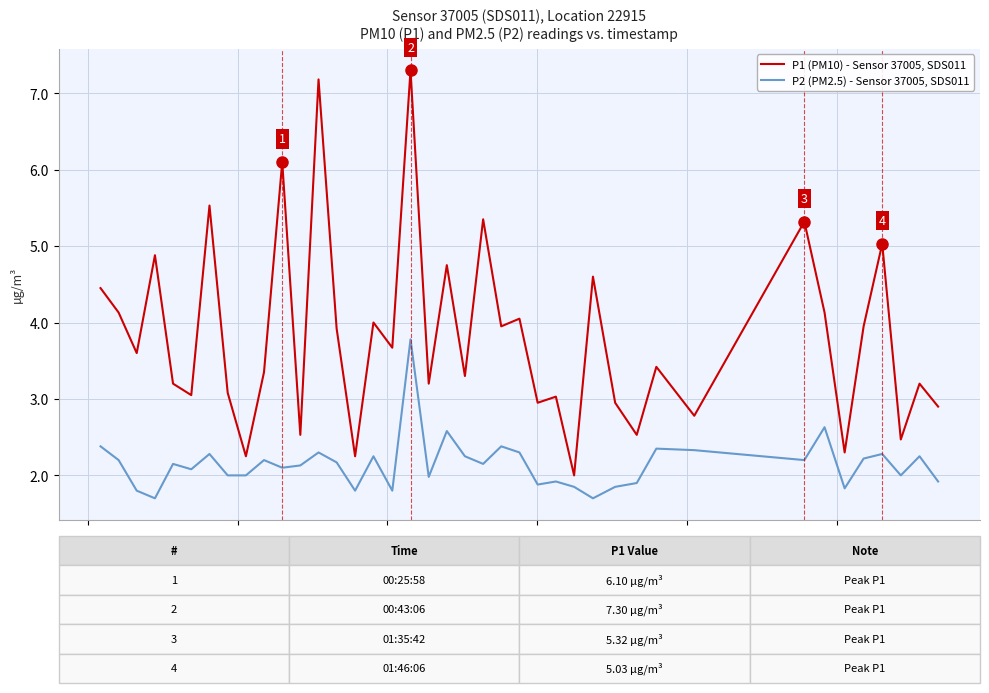

Rank the series by their maximum value, from lowest to highest.

P2 (PM2.5) - Sensor 37005, SDS011, P1 (PM10) - Sensor 37005, SDS011